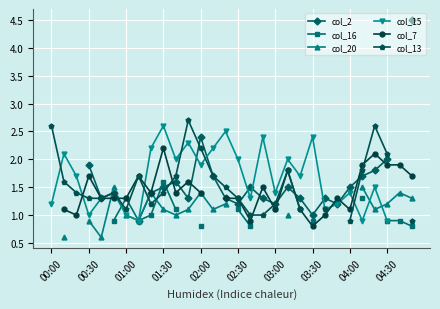

Is it true that col_7 equals 1.7 at 00:30?

True